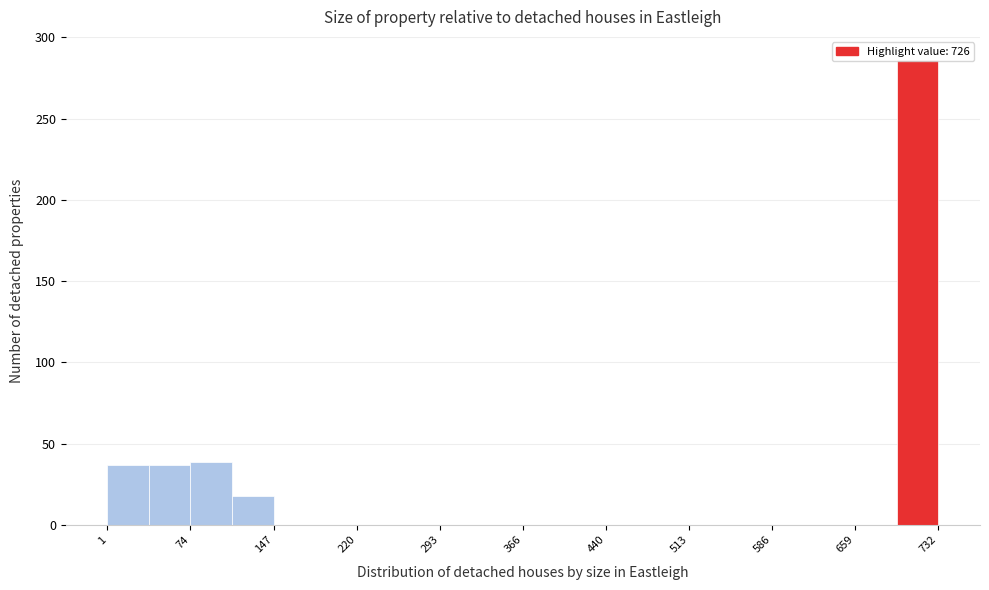

Read against the x-axis, roughly where is the centre of the tallest bar?

710